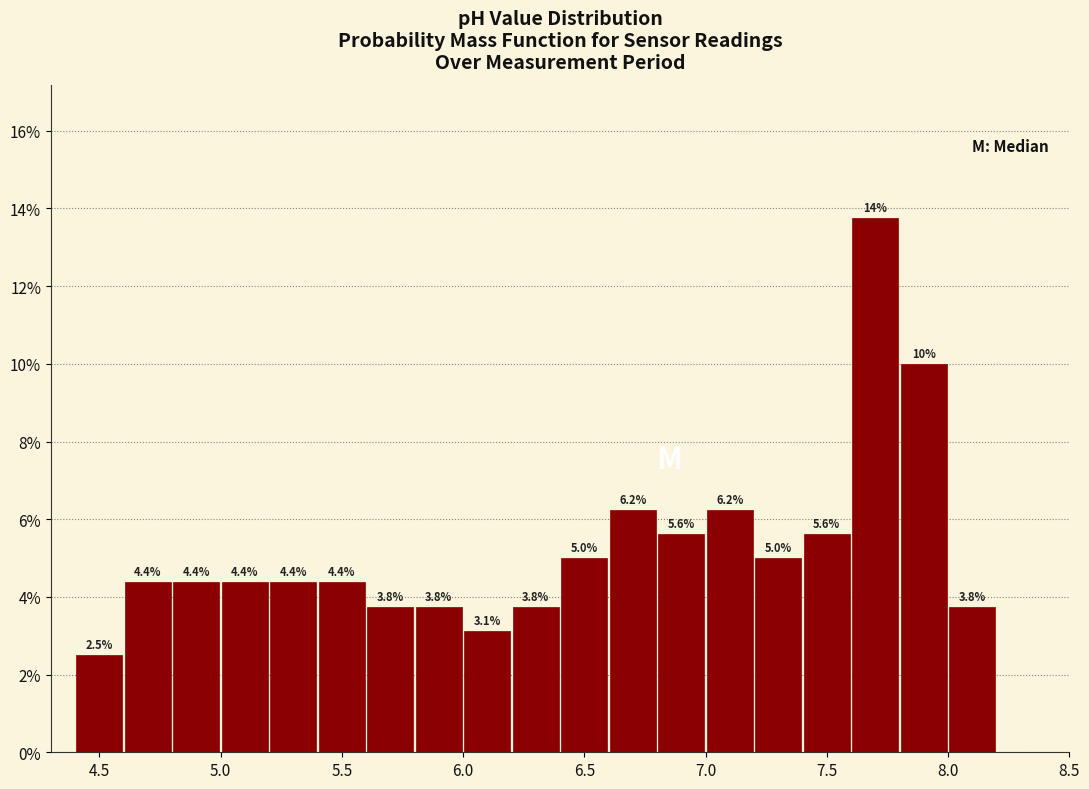

Over which range of the x-axis is the bar tallest?

7.6 to 7.8